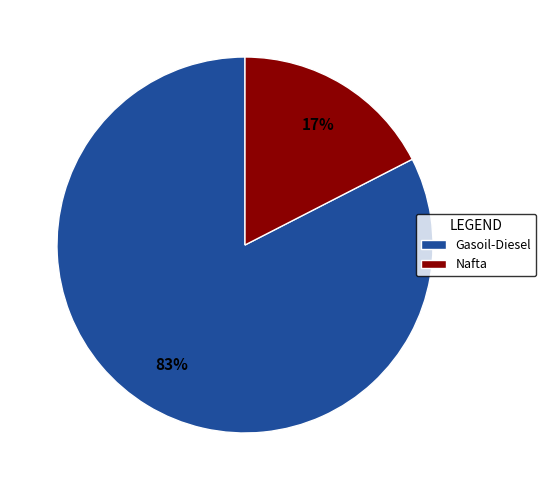

What is the largest slice in the pie chart?

Gasoil-Diesel